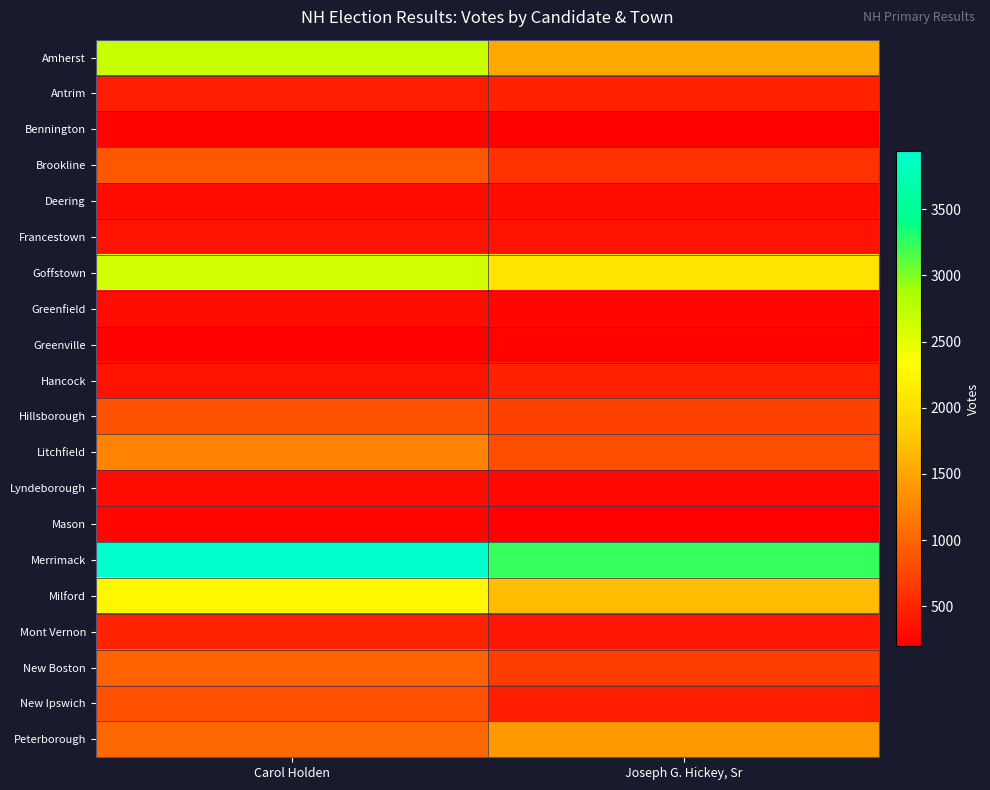

Reading left to right, list all the values displayed in this chart.

Amherst: Carol Holden=2673	Joseph G. Hickey, Sr=1535
Antrim: Carol Holden=442	Joseph G. Hickey, Sr=466
Bennington: Carol Holden=234	Joseph G. Hickey, Sr=206
Brookline: Carol Holden=893	Joseph G. Hickey, Sr=602
Deering: Carol Holden=293	Joseph G. Hickey, Sr=311
Francestown: Carol Holden=352	Joseph G. Hickey, Sr=354
Goffstown: Carol Holden=2633	Joseph G. Hickey, Sr=2059
Greenfield: Carol Holden=304	Joseph G. Hickey, Sr=264
Greenville: Carol Holden=228	Joseph G. Hickey, Sr=241
Hancock: Carol Holden=351	Joseph G. Hickey, Sr=473
Hillsborough: Carol Holden=846	Joseph G. Hickey, Sr=719
Litchfield: Carol Holden=1234	Joseph G. Hickey, Sr=822
Lyndeborough: Carol Holden=317	Joseph G. Hickey, Sr=279
Mason: Carol Holden=273	Joseph G. Hickey, Sr=201
Merrimack: Carol Holden=3940	Joseph G. Hickey, Sr=3237
Milford: Carol Holden=2251	Joseph G. Hickey, Sr=1686
Mont Vernon: Carol Holden=479	Joseph G. Hickey, Sr=377
New Boston: Carol Holden=995	Joseph G. Hickey, Sr=685
New Ipswich: Carol Holden=839	Joseph G. Hickey, Sr=429
Peterborough: Carol Holden=1019	Joseph G. Hickey, Sr=1411